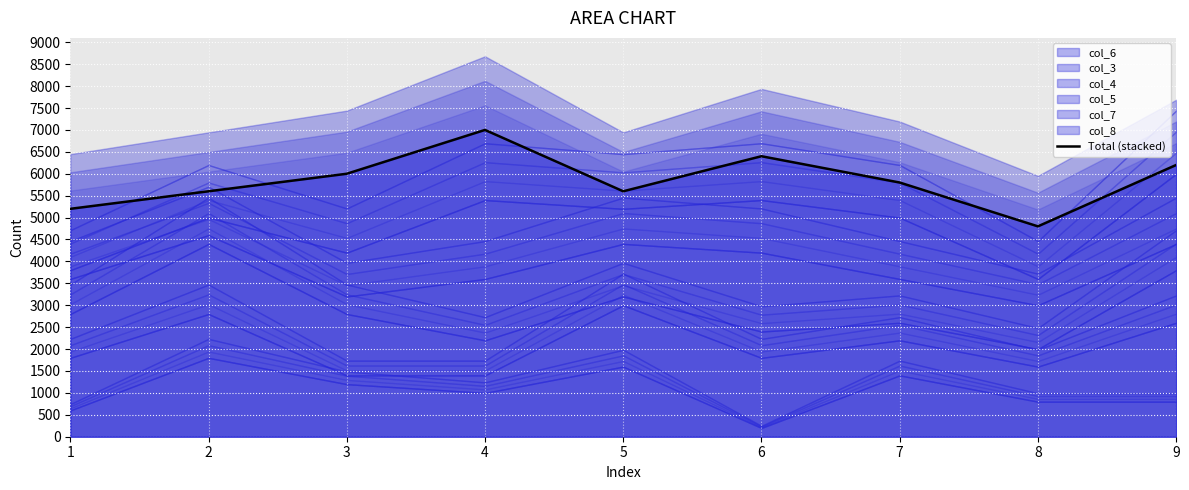

What is the value of the 3rd point from the left?

6000